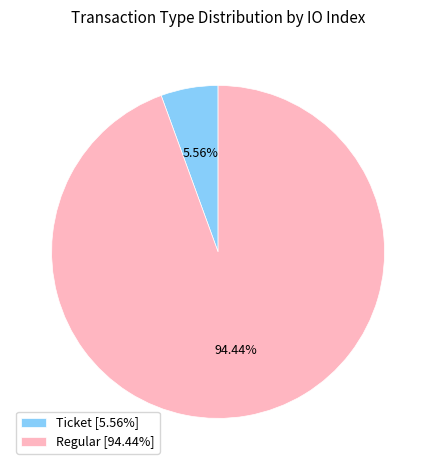

To the nearest percent, what percentage of the pie is Regular?

94%